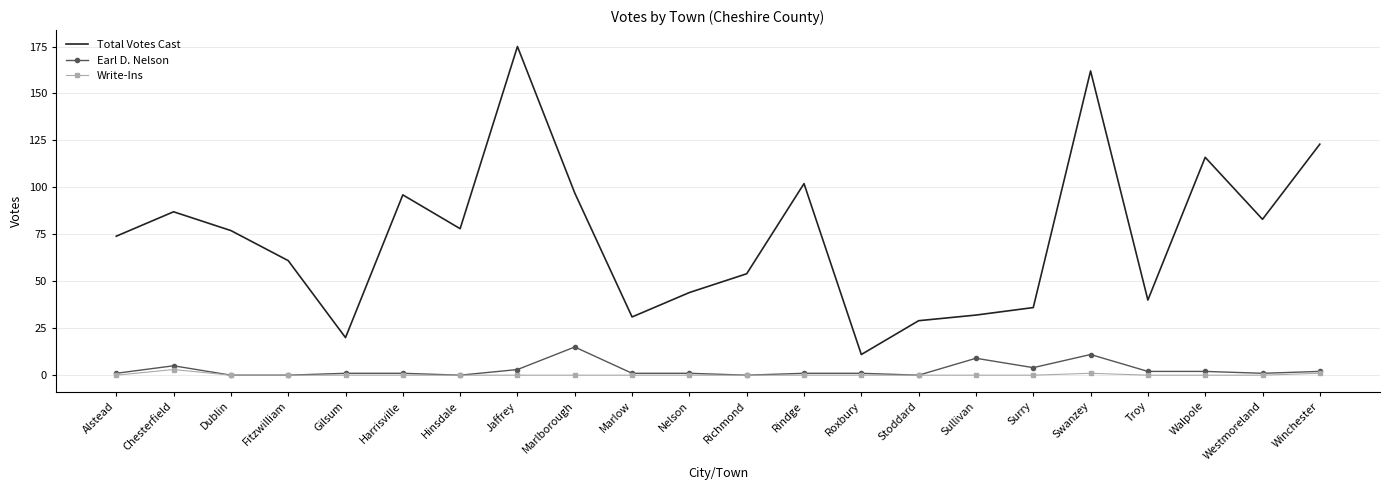

Read the Total Votes Cast value at Hinsdale.

78